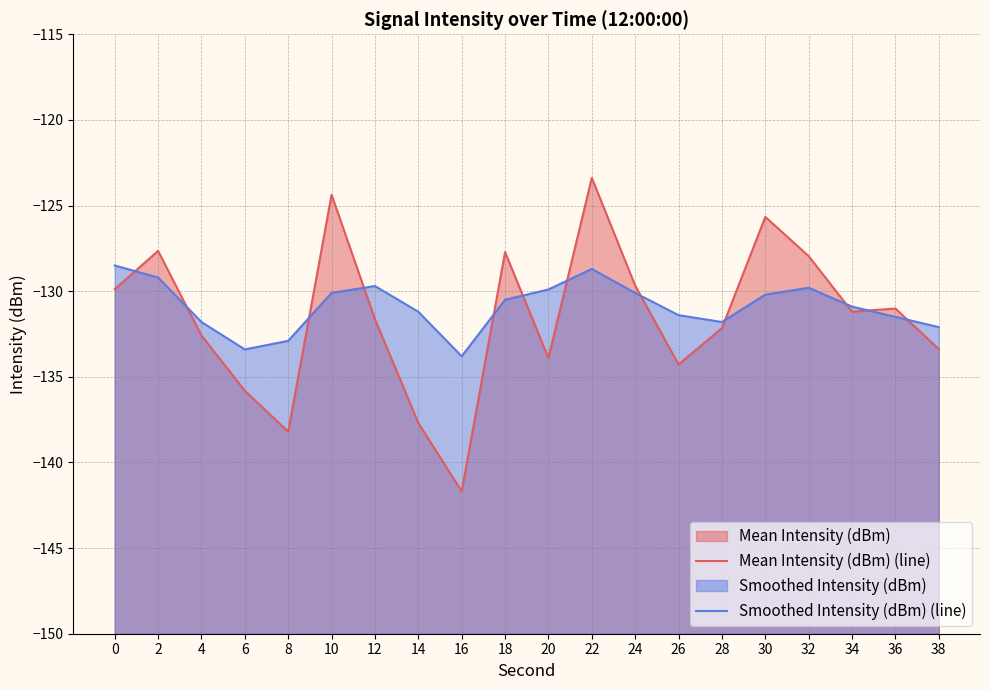

Which has a higher value, 16 or 28?

28